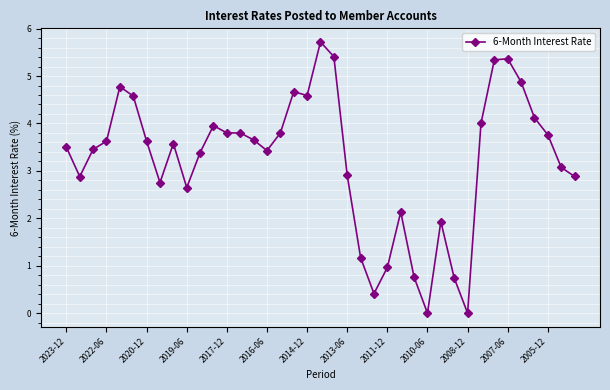

True or false: the data has more than 1 interior local peaks.

True